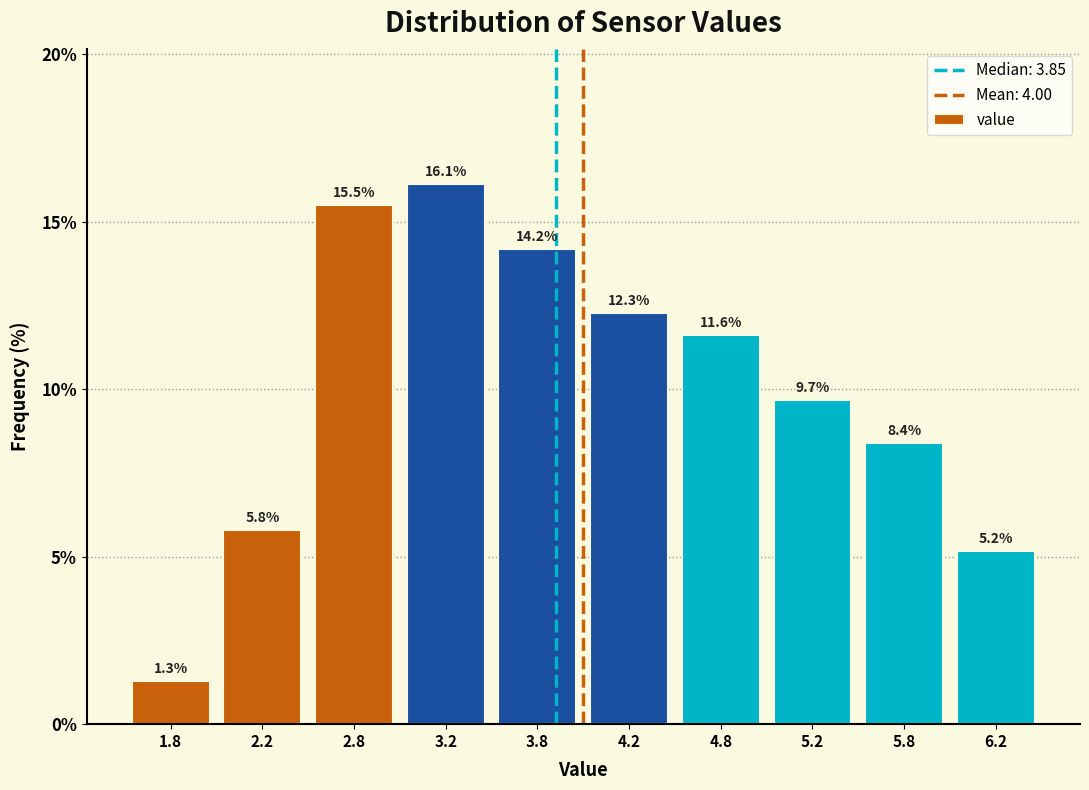

Reading left to right, list every bar in this chart as the range it spans on the x-axis followed by its height.

1.5 to 2.0: 1.3
2.0 to 2.5: 5.8
2.5 to 3.0: 15.5
3.0 to 3.5: 16.1
3.5 to 4.0: 14.2
4.0 to 4.5: 12.3
4.5 to 5.0: 11.6
5.0 to 5.5: 9.7
5.5 to 6.0: 8.4
6.0 to 6.5: 5.2